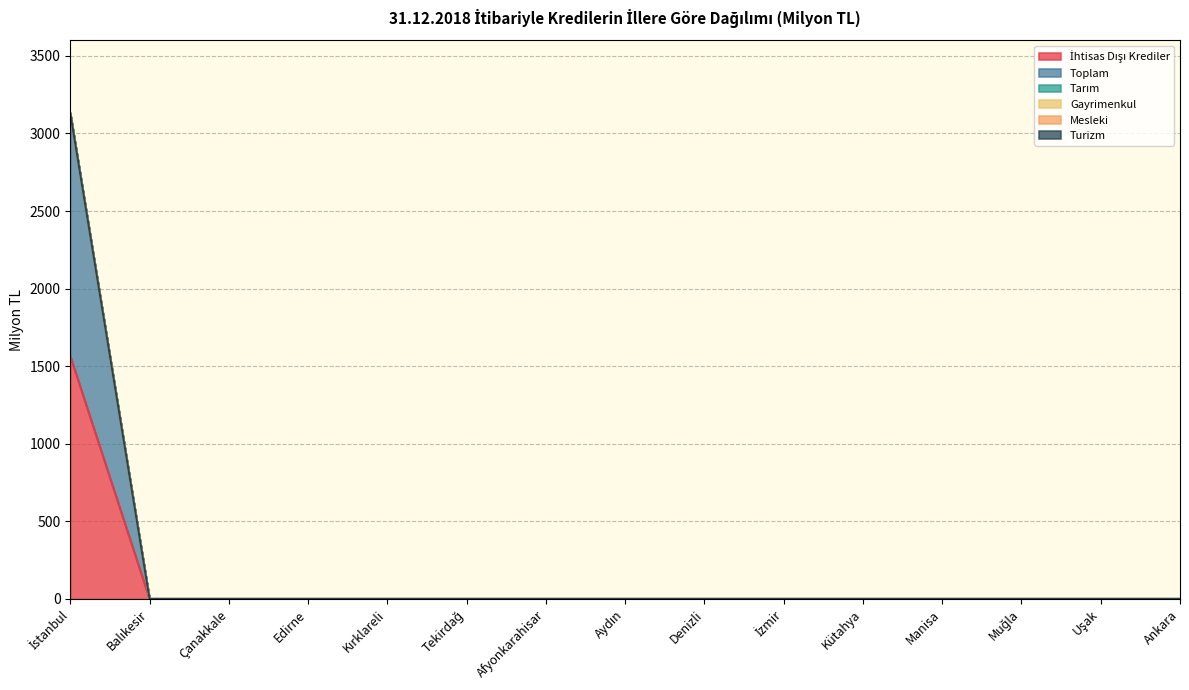

True or false: Gayrimenkul and Turizm intersect in this chart.

False